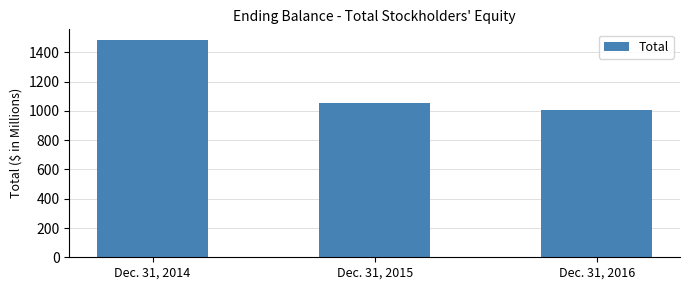

At which category does the chart reach its peak across all series?

Dec. 31, 2014